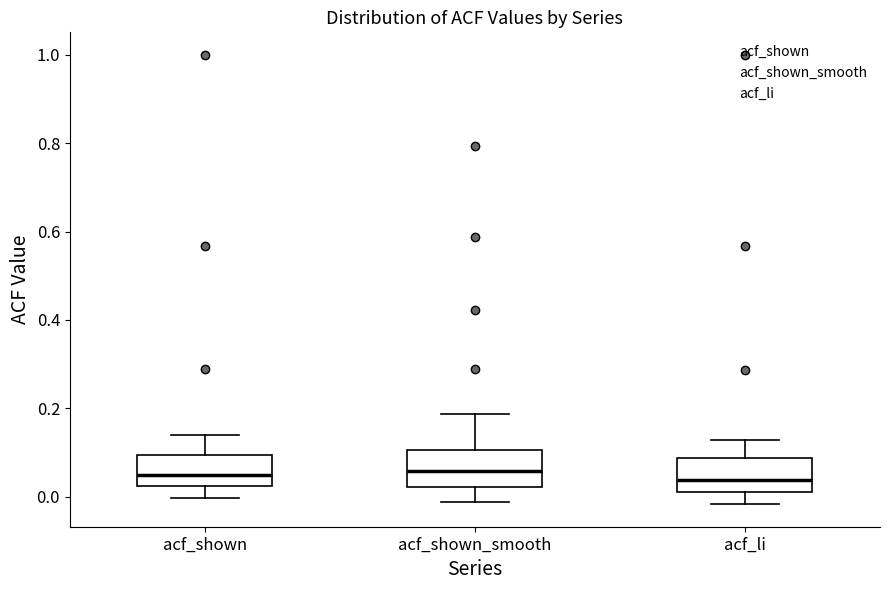

Reading left to right, read every box against the y-axis: the position of its median line, the range the box covers, and the ends of its whiskers. The values are not printed on the chart, so give them approximately, as read against the axis.

acf_shown: median 0.04, box 0.02 to 0.10, whiskers 0.00 to 0.14
acf_shown_smooth: median 0.06, box 0.02 to 0.10, whiskers -0.02 to 0.18
acf_li: median 0.04, box 0.02 to 0.08, whiskers -0.02 to 0.12